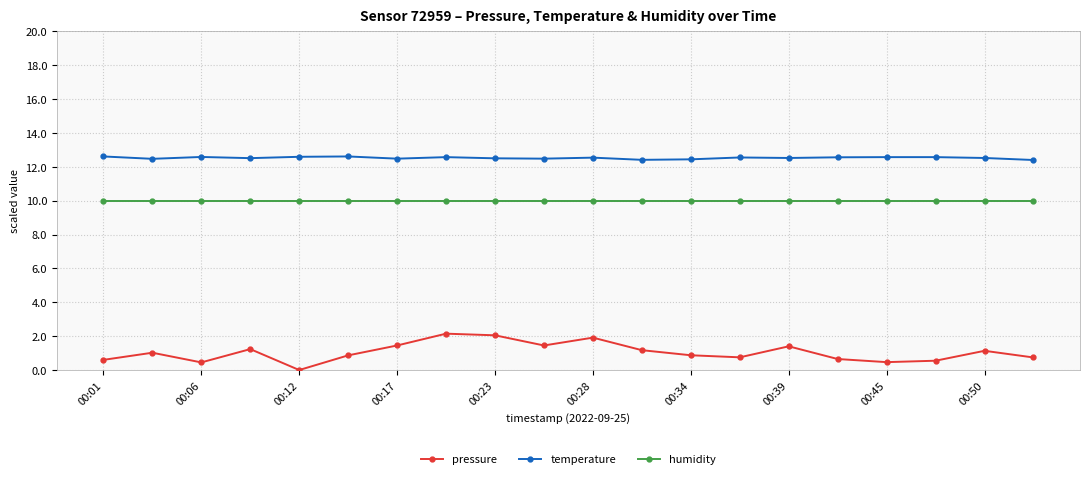

True or false: pressure and humidity cross at least once.

False